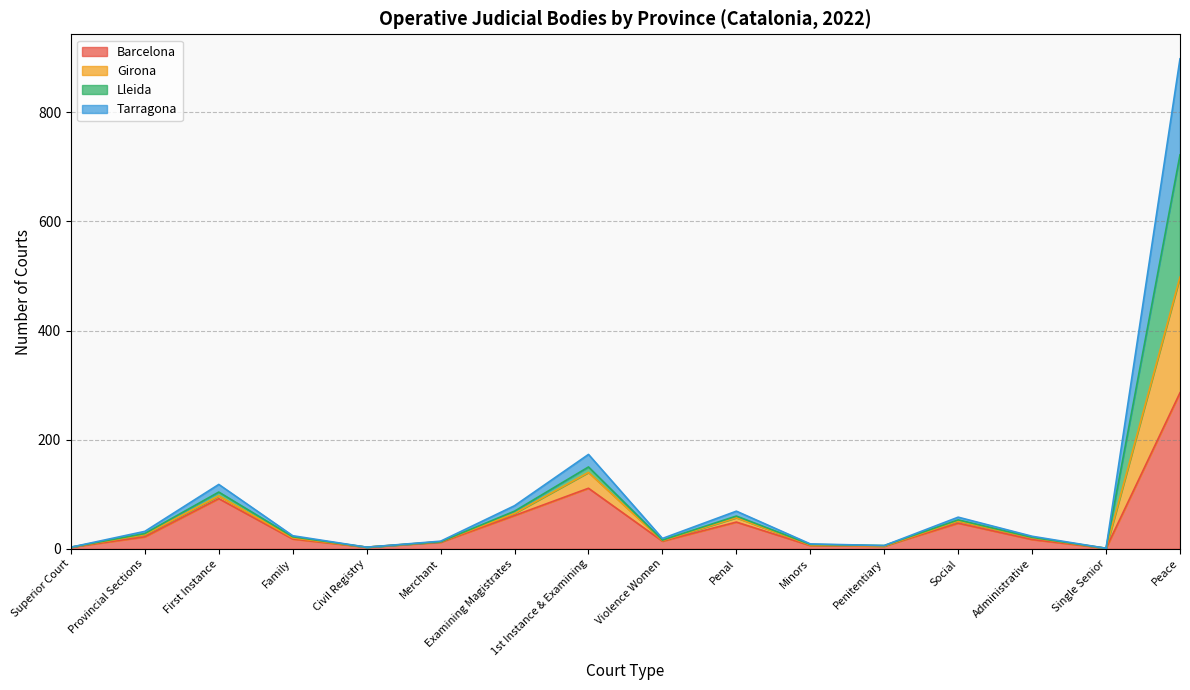

The Barcelona series shows 3 at Civil Registry. True or false?

True